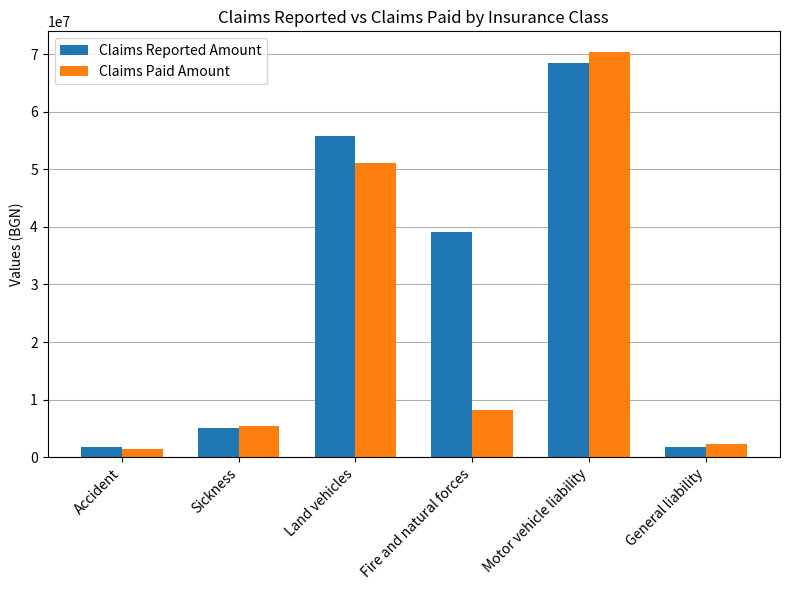

Which series has the largest total across all categories?

Claims Reported Amount